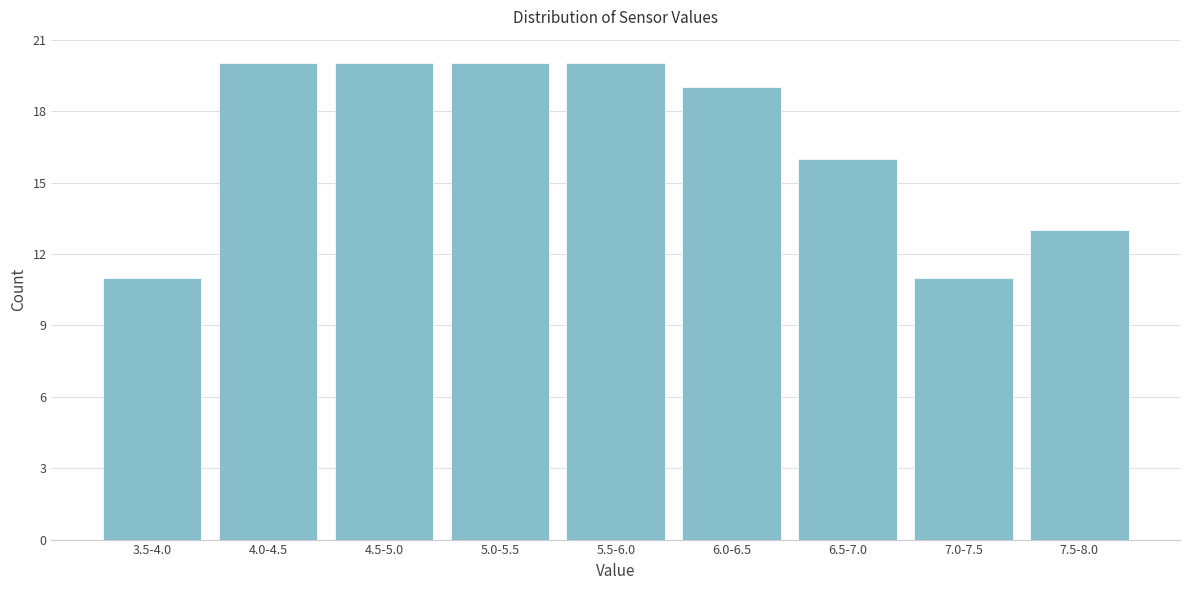

Reading left to right, what are all the values shown in this chart?

11	20	20	20	20	19	16	11	13